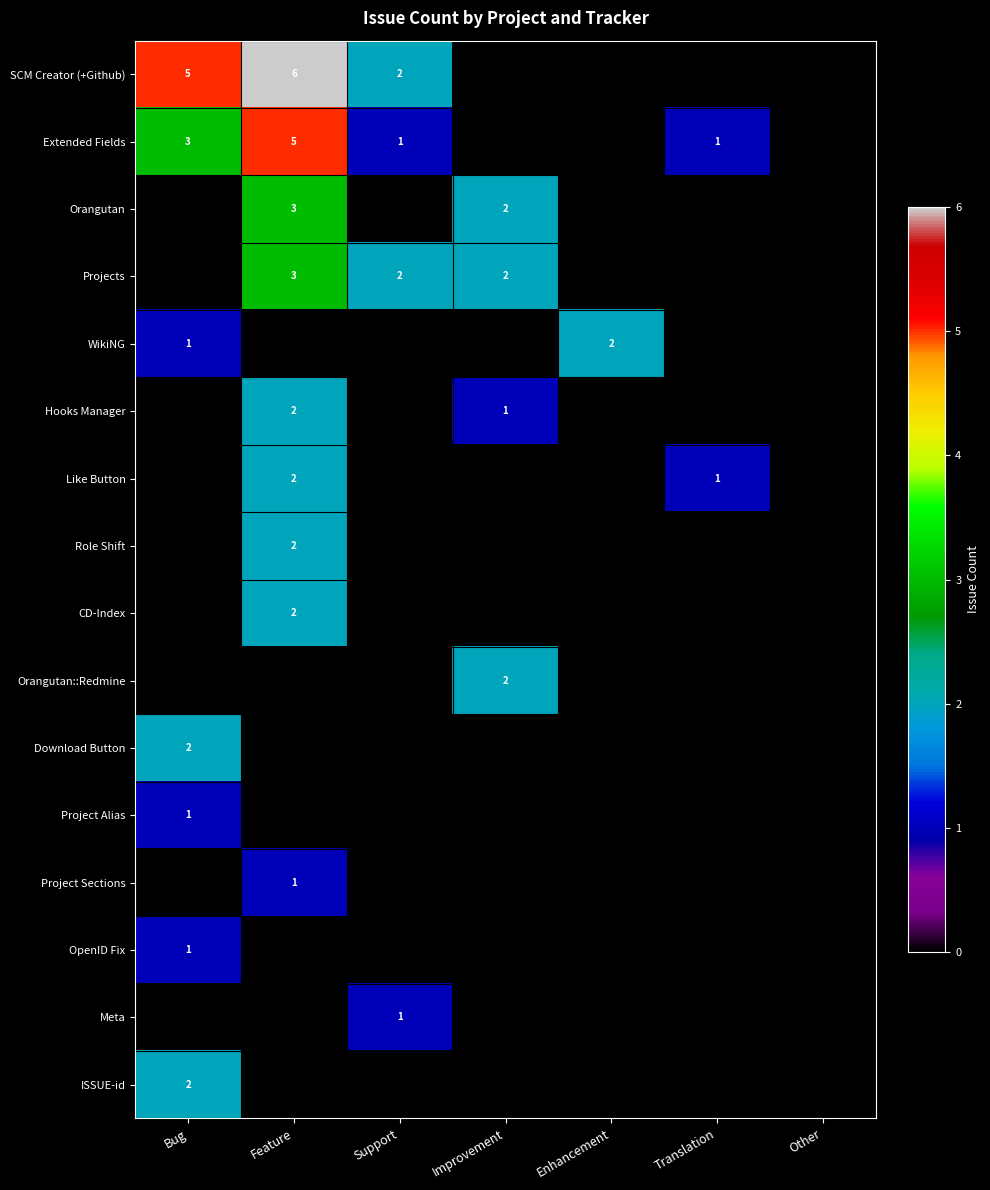

True or false: WikiNG has a value of 3 at Enhancement.

False